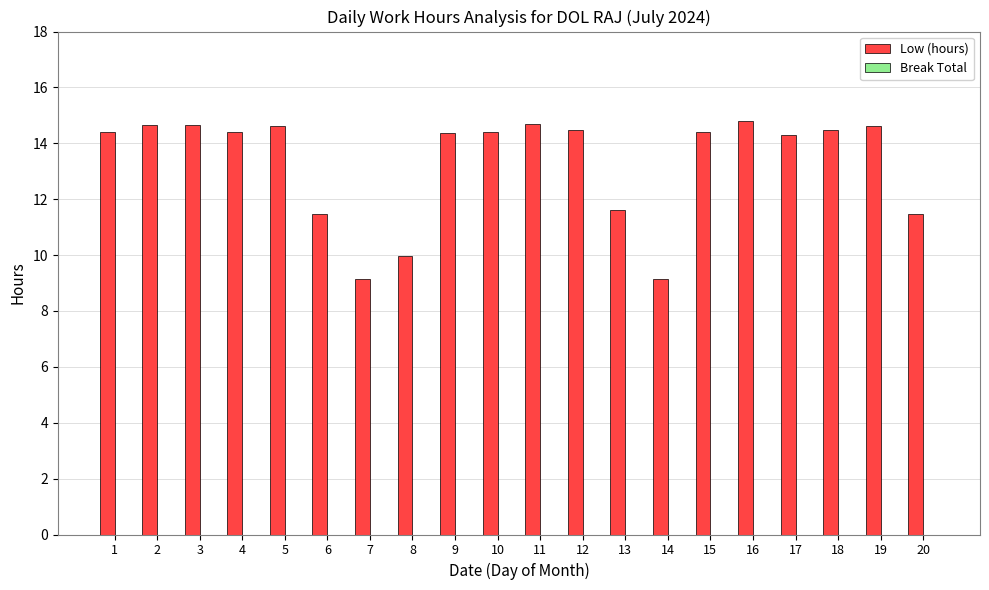

What is the minimum value shown in the chart?

9.1